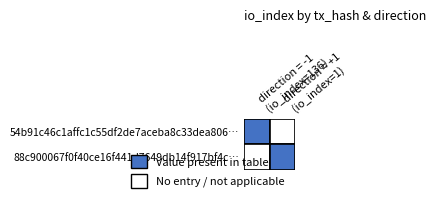

How many data points does each series have?

2